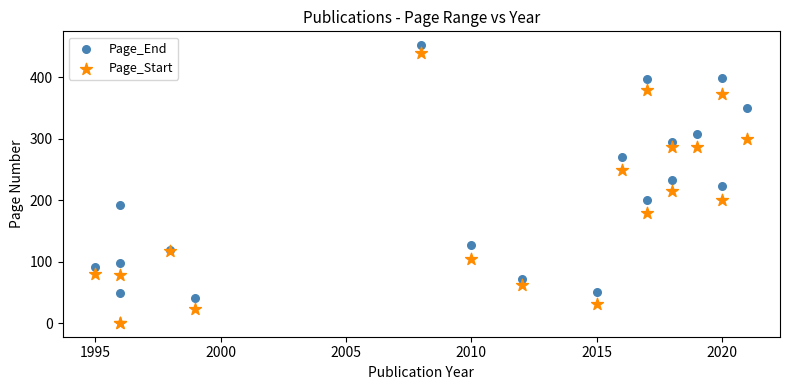

What is the X range (max minus min) for the scatter plot?

26